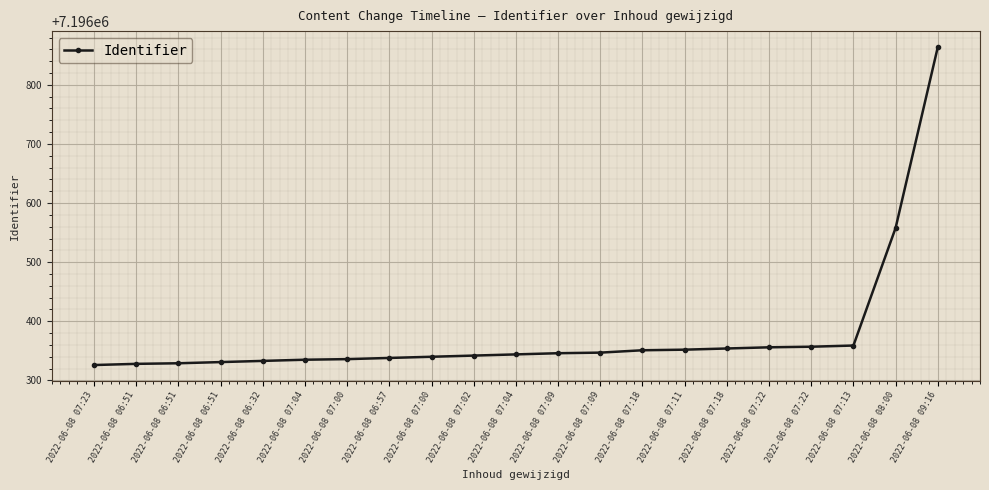

What is the sum of all values?

151123926